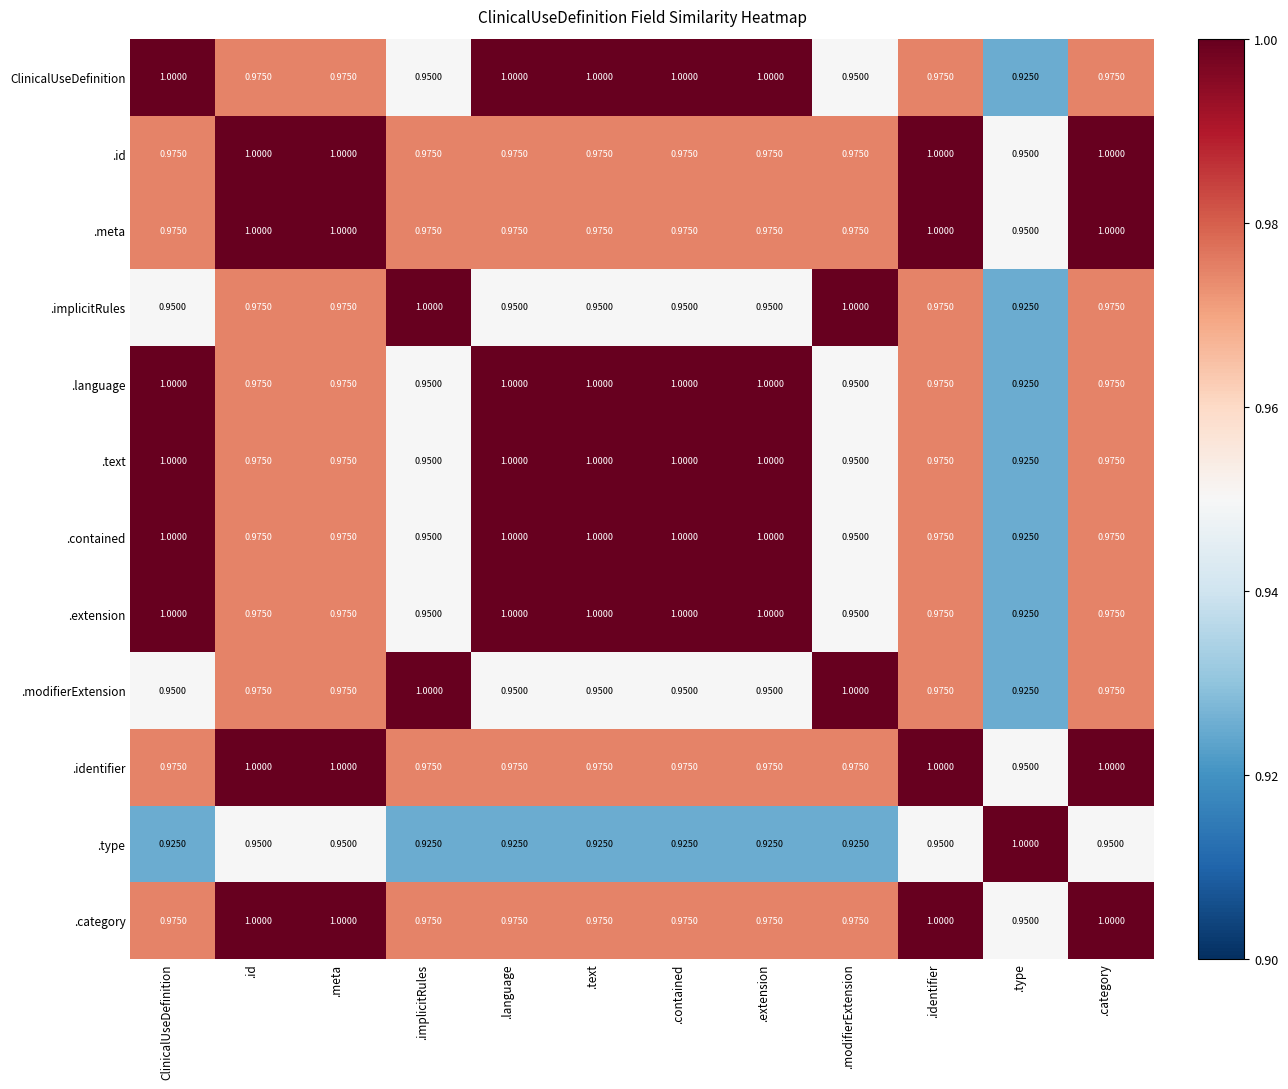

At which label is .extension closest to 0?

.type